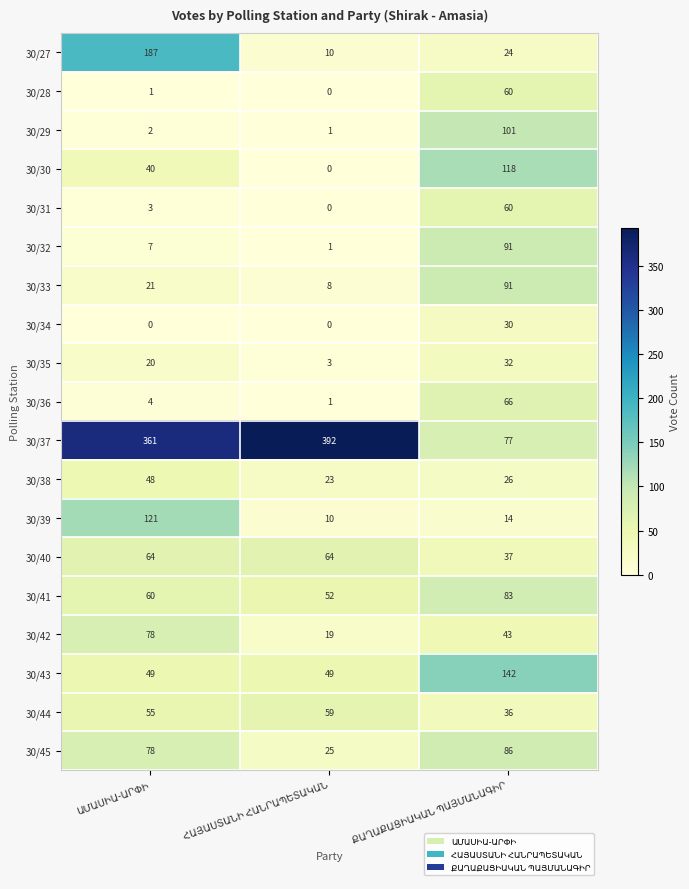

Which series has the largest total across all categories?

30/37